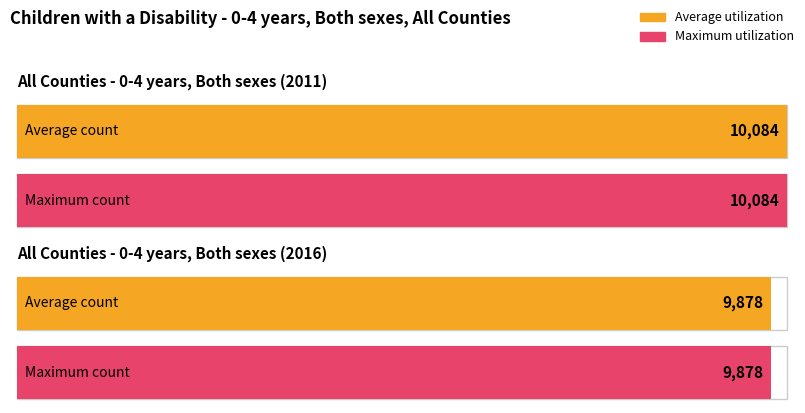

True or false: Average utilization has a value of 10084 at 2011.

True